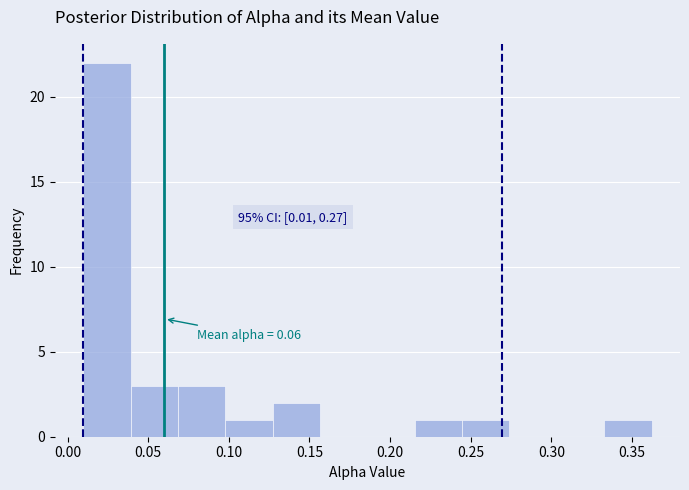

Which range on the x-axis has the tallest bar?

0.010 to 0.040